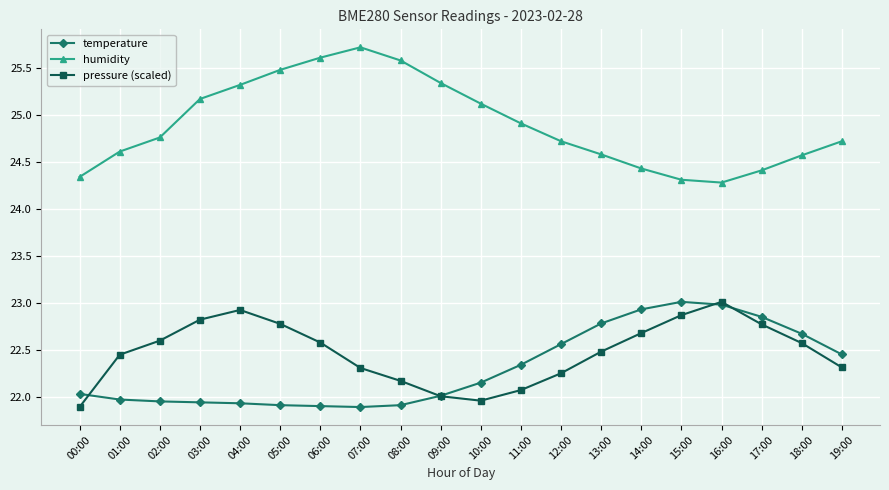

What is the label of the 20th point from the right?

00:00